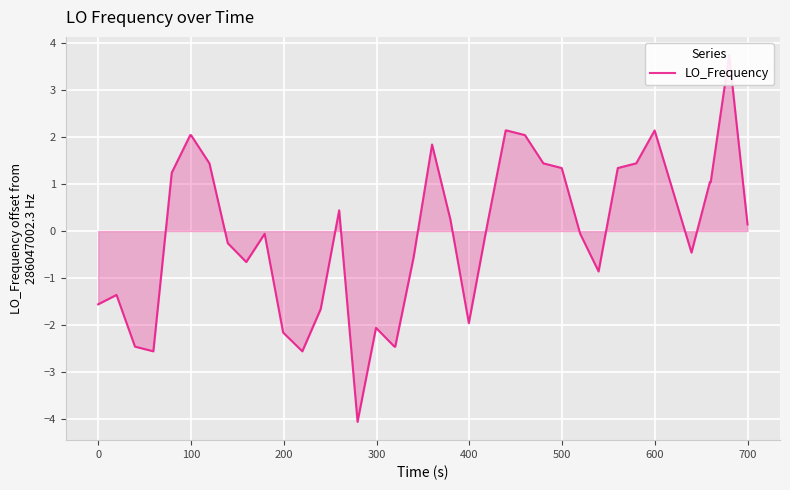

The value at 500 is 3.2. True or false?

False